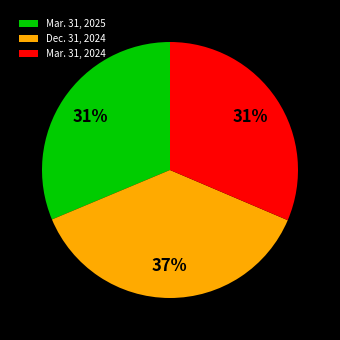

Is there a majority slice in this chart?

No